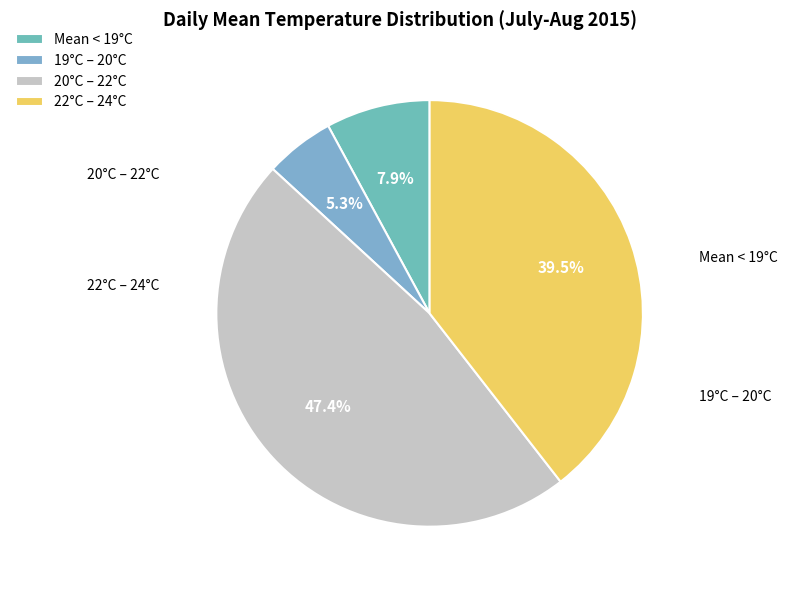

Which category has the smallest portion of the pie?

19°C – 20°C